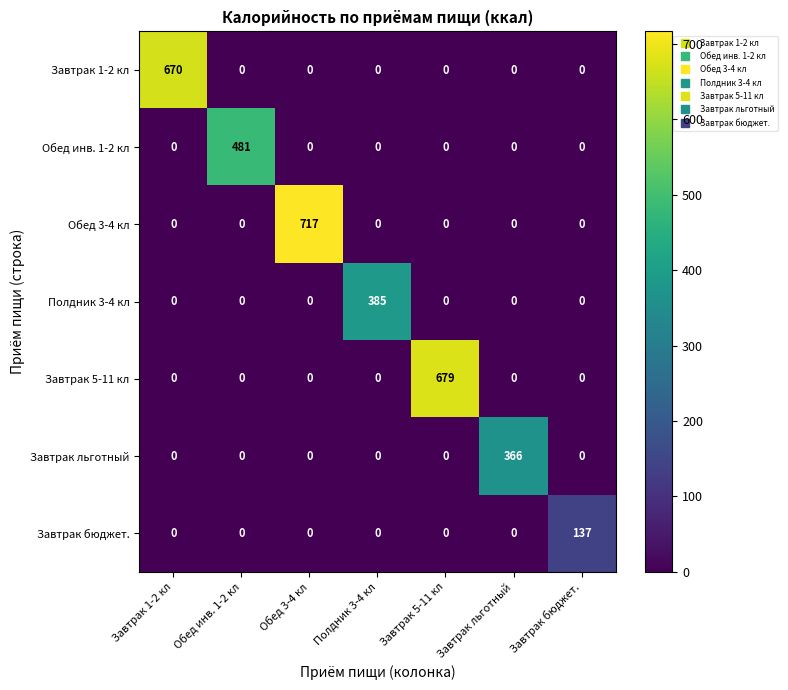

At which category does the chart reach its peak across all series?

Обед 3-4 кл